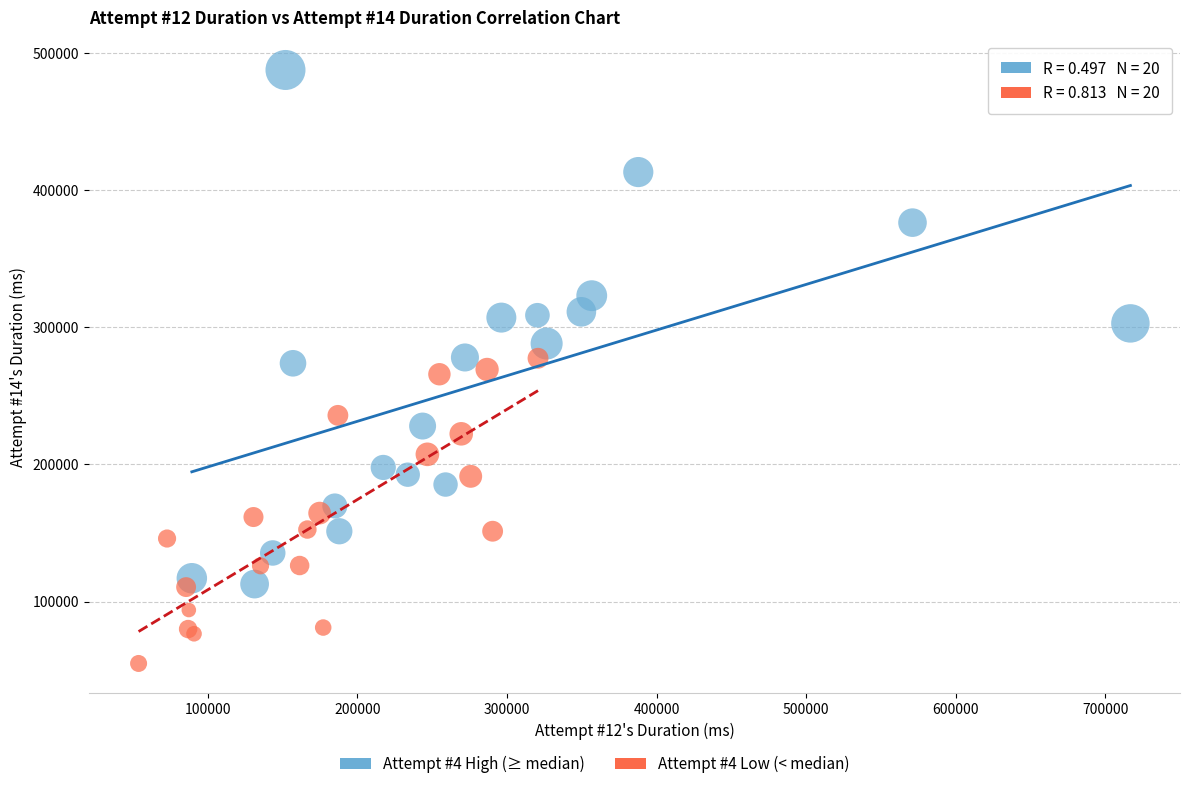

Which series reaches the minimum Y coordinate?

Attempt #4 Low (< median)